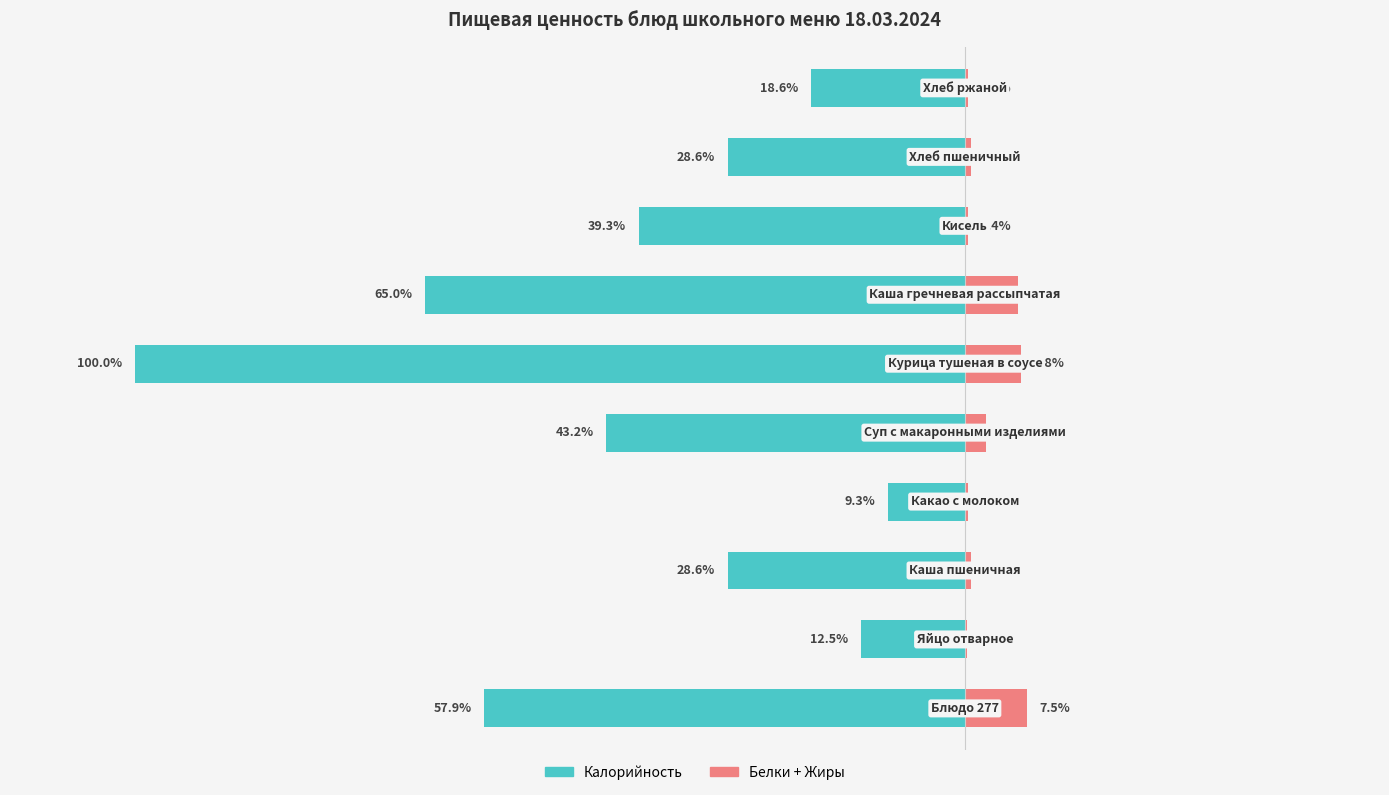

Between 3 and 4, which series saw the biggest shift?

Калорийность